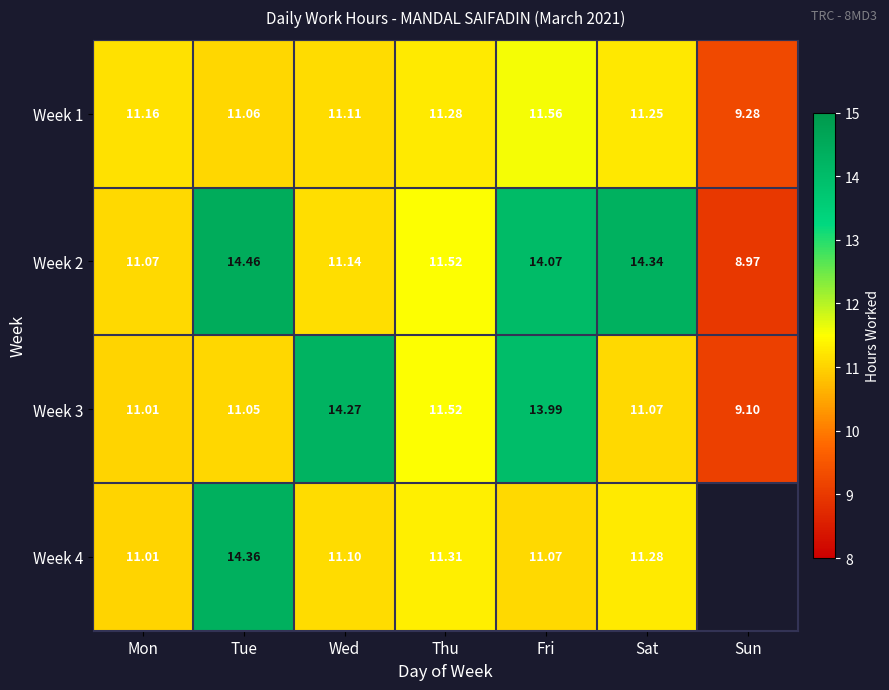

List the labels in order of Week 3 value, smallest first.

Sun, Mon, Tue, Sat, Thu, Fri, Wed